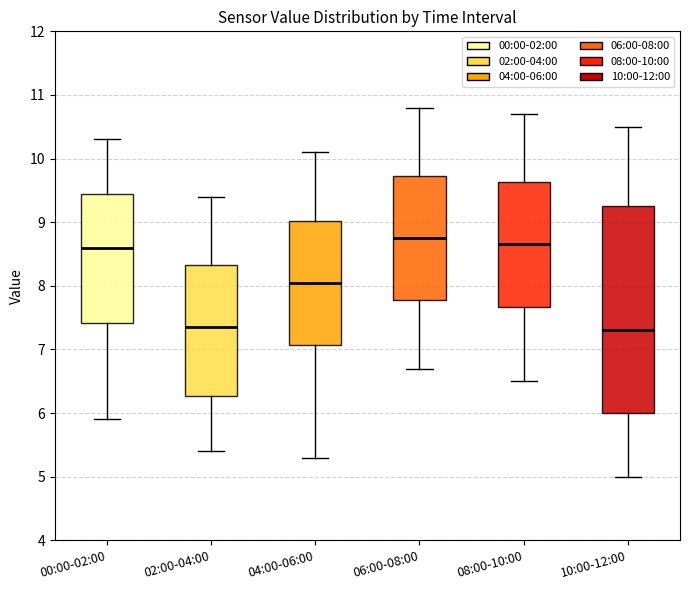

Reading left to right, read every box against the y-axis: the position of its median line, the range the box covers, and the ends of its whiskers. The values are not printed on the chart, so give them approximately, as read against the axis.

00:00-02:00: median 8.6, box 7.4 to 9.4, whiskers 5.9 to 10.3
02:00-04:00: median 7.4, box 6.3 to 8.3, whiskers 5.4 to 9.4
04:00-06:00: median 8.1, box 7.1 to 9.0, whiskers 5.3 to 10.1
06:00-08:00: median 8.8, box 7.8 to 9.7, whiskers 6.7 to 10.8
08:00-10:00: median 8.7, box 7.7 to 9.6, whiskers 6.5 to 10.7
10:00-12:00: median 7.3, box 6.0 to 9.3, whiskers 5.0 to 10.5